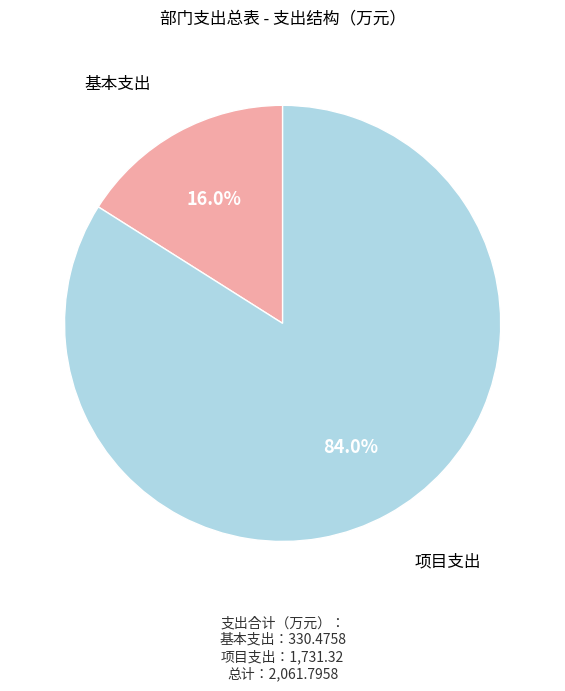

Approximately how many times larger is the value at 基本支出 compared to 项目支出?

0.2